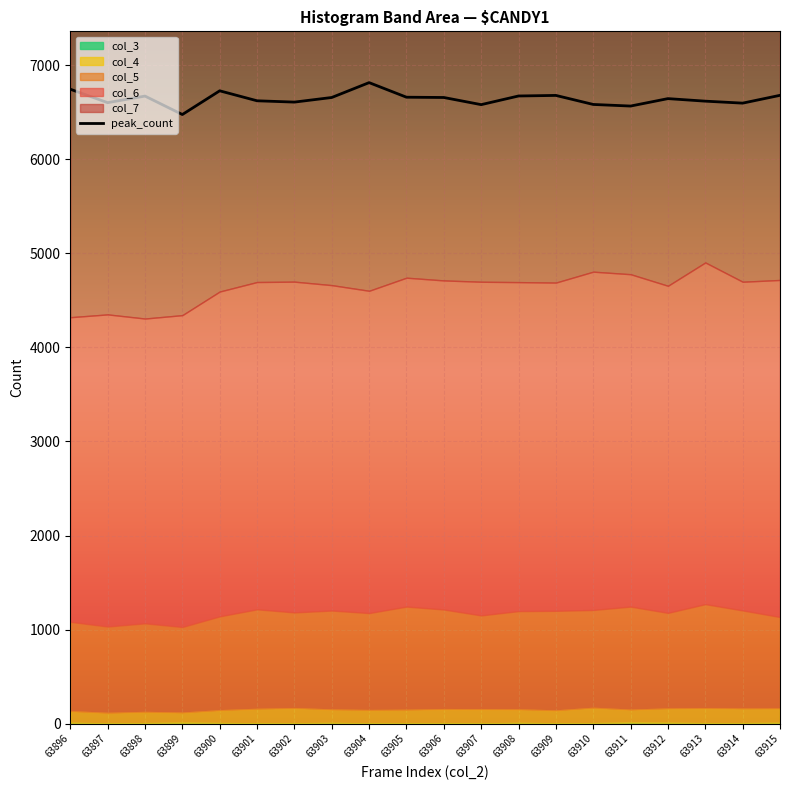

Approximately how many times larger is the value at 63905 compared to 63913?

1.0